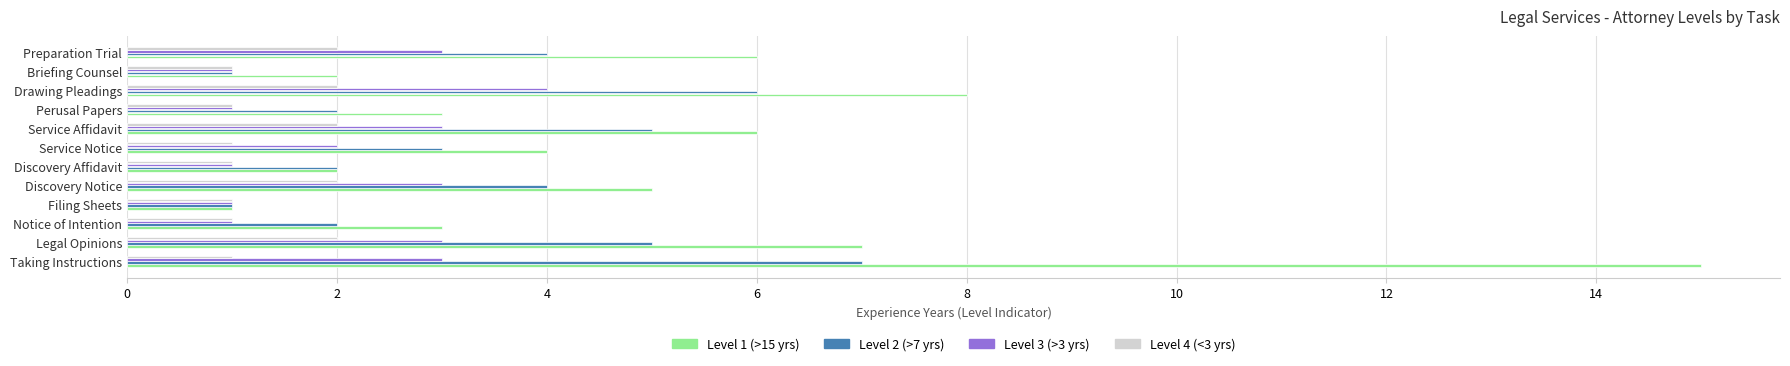

Which series has the largest range (max minus min)?

Level 1 (>15 yrs)